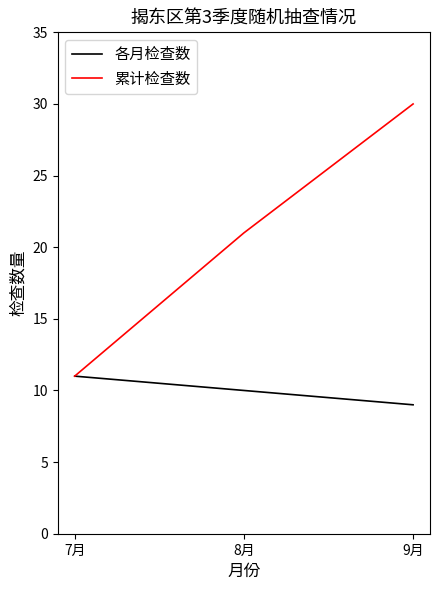

Which series changed the most between 8月 and 9月?

累计检查数